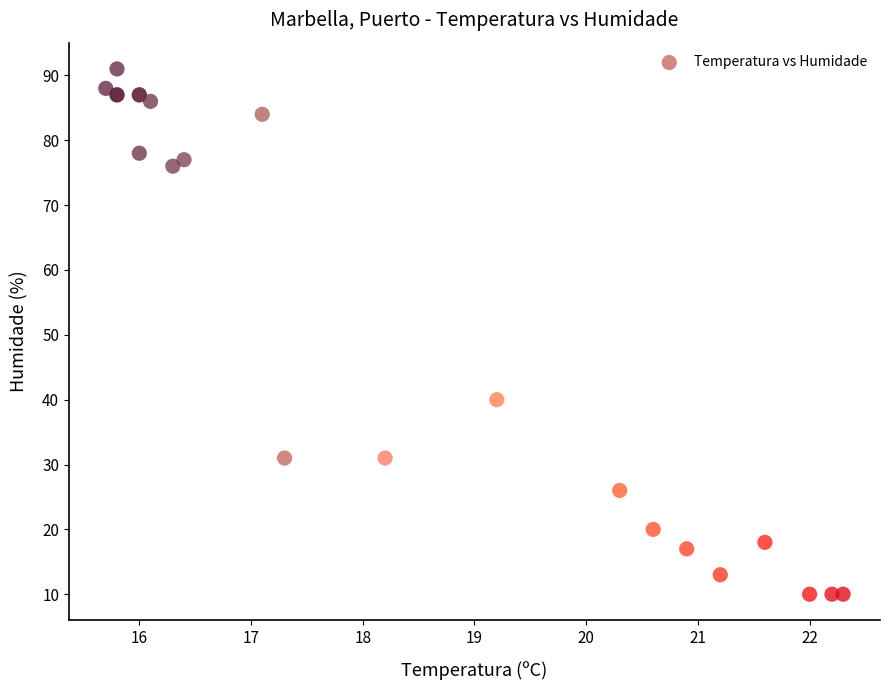

What Y value in the scatter plot is closest to 50?

40